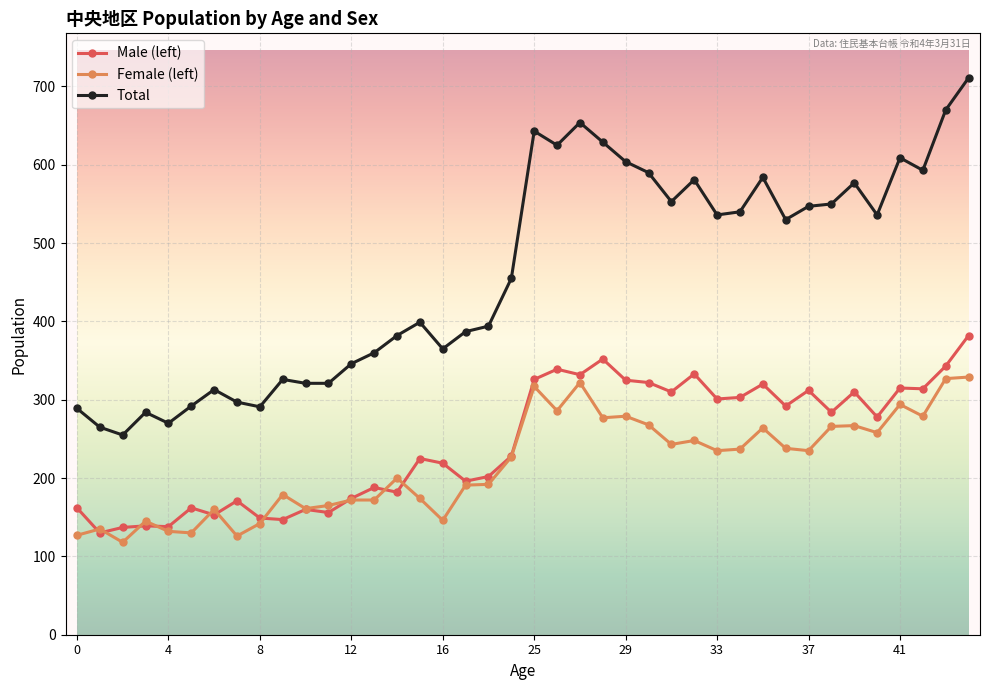

List the series in order of their peak value, highest first.

Total, Male (left), Female (left)